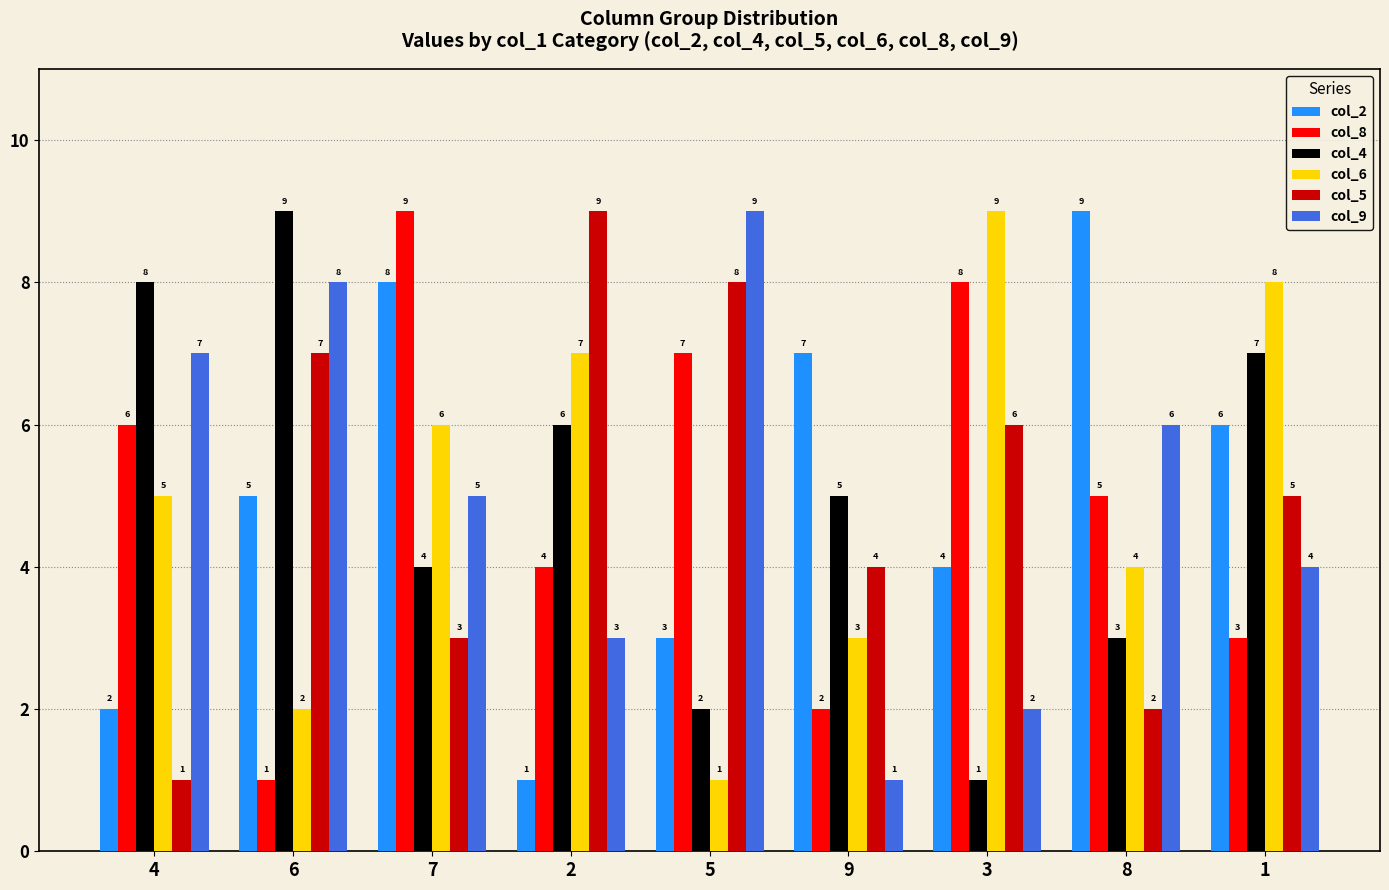

How many col_4 values are between 3 and 7?

5